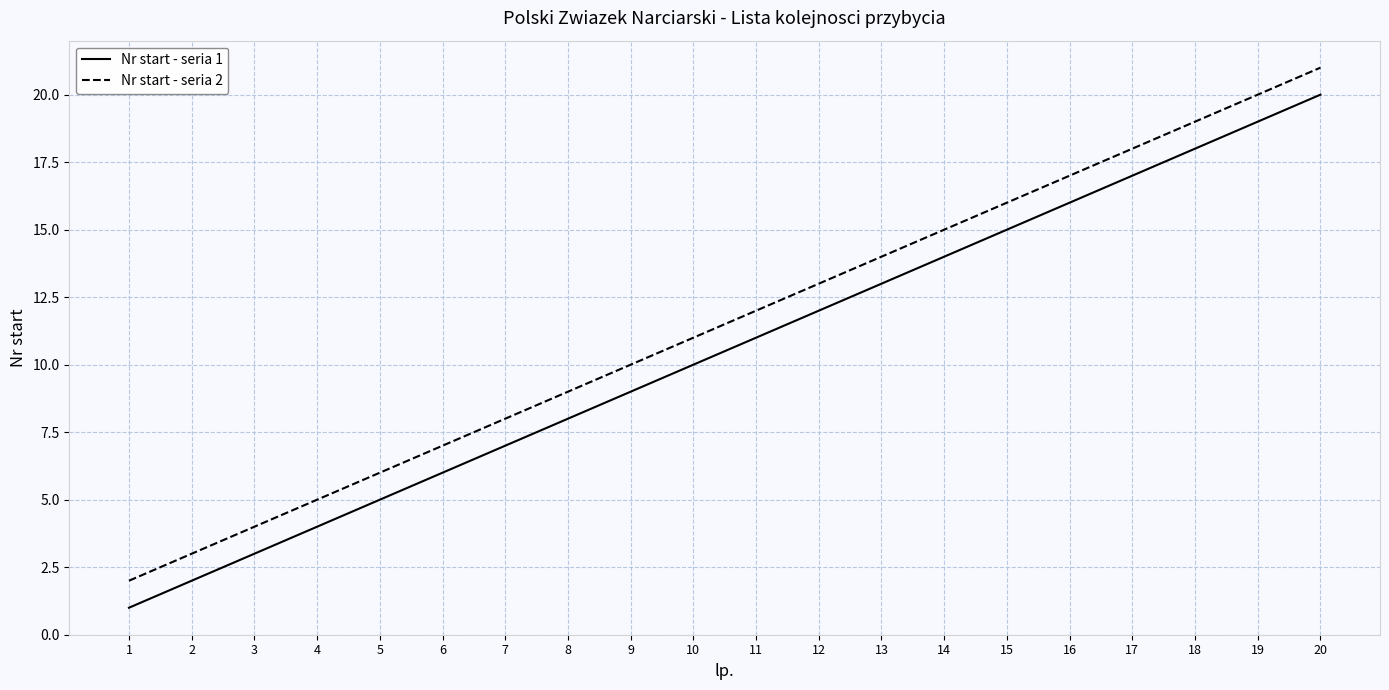

True or false: Nr start - seria 1 and Nr start - seria 2 cross at least once.

False